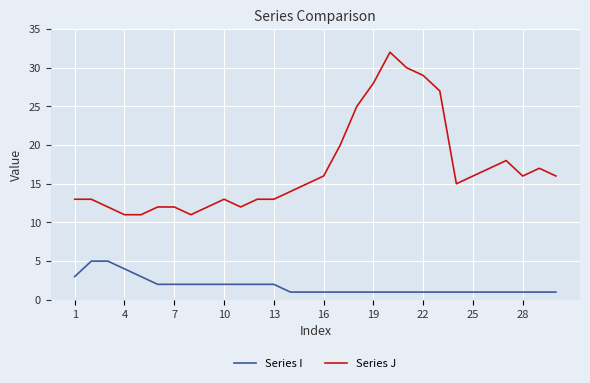

Reading left to right, extract all data points from this chart.

Series I: 3	5	5	4	3	2	2	2	2	2	2	2	2	1	1	1	1	1	1	1	1	1	1	1	1	1	1	1	1	1
Series J: 13	13	12	11	11	12	12	11	12	13	12	13	13	14	15	16	20	25	28	32	30	29	27	15	16	17	18	16	17	16